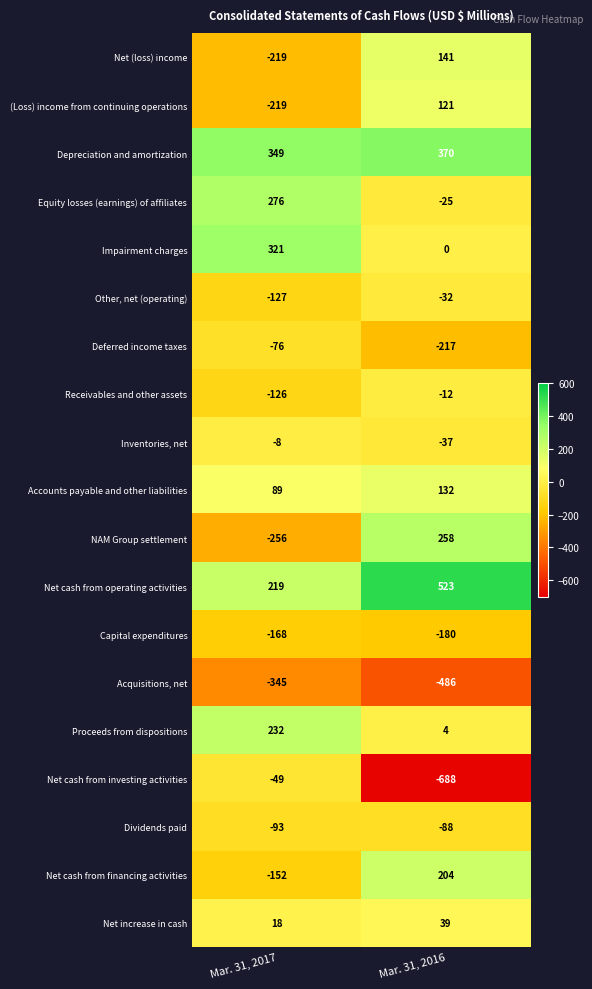

What is the minimum value shown in the chart?

-688